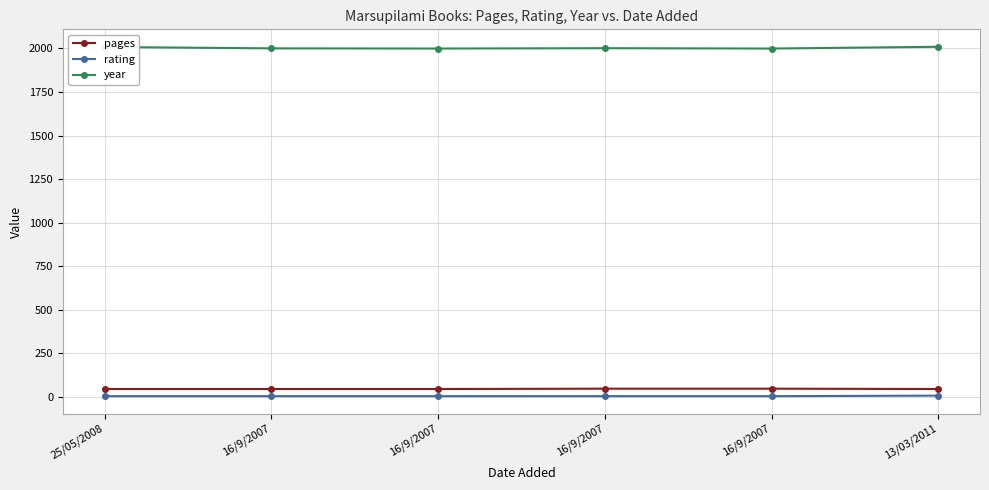

Count the number of data series in this chart.

3